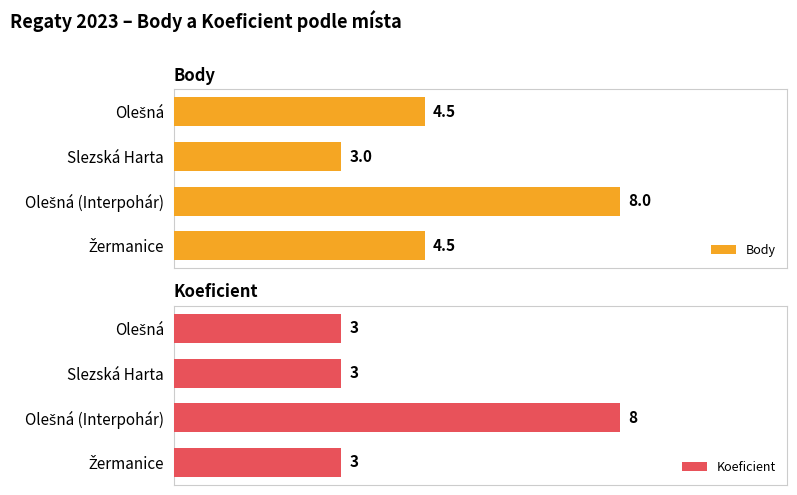

Is it true that Koeficient equals 3.0 at 1?

True